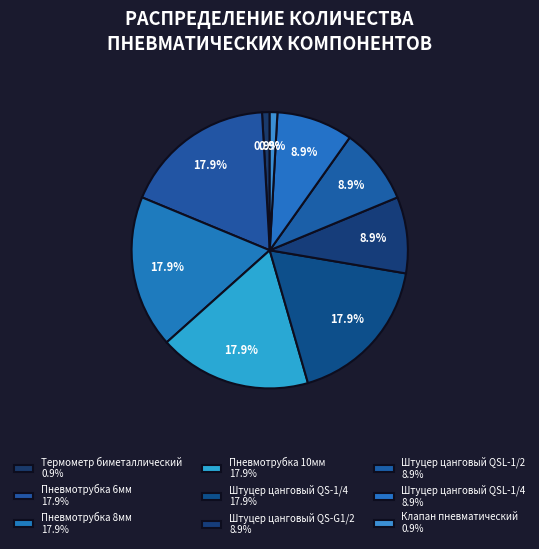

To the nearest percent, what portion does Штуцер цанговый QSL-1/4 represent?

9%